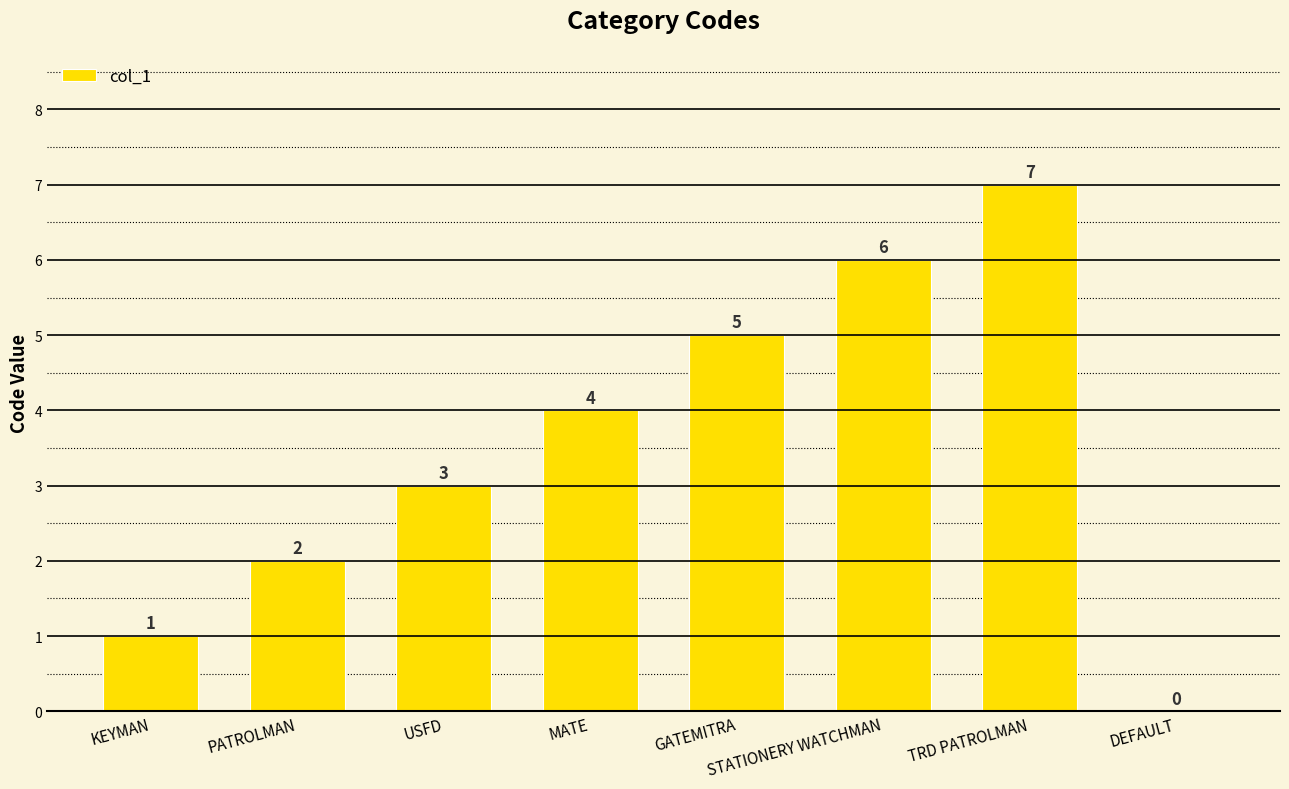

What is the greatest value displayed?

7